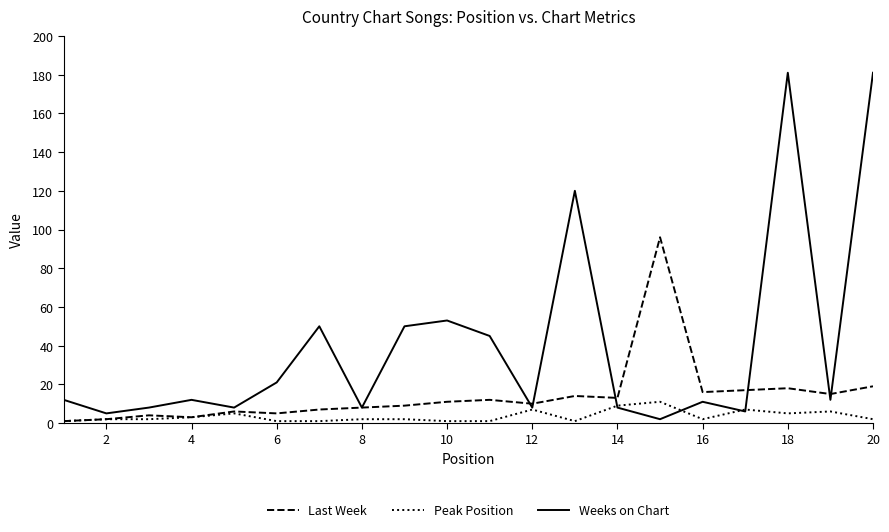

Which series has the largest total across all categories?

Weeks on Chart